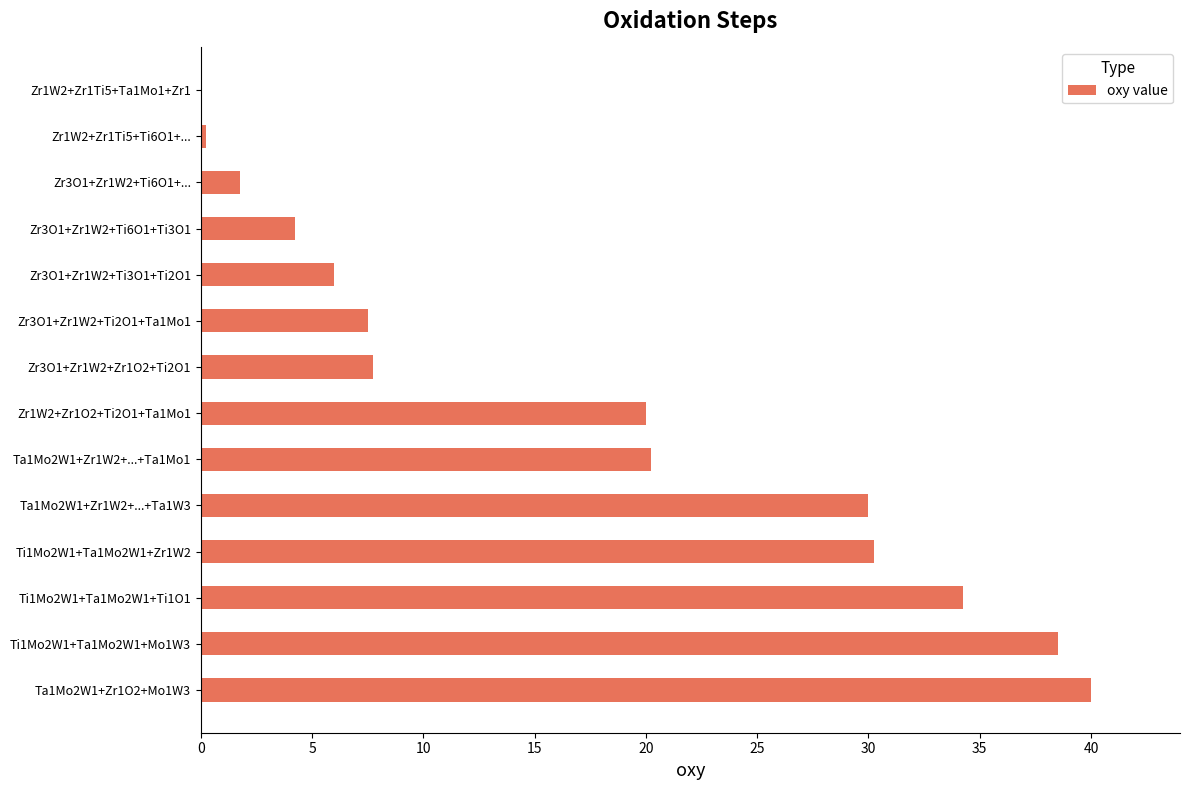

What is the sum of all values?

240.8